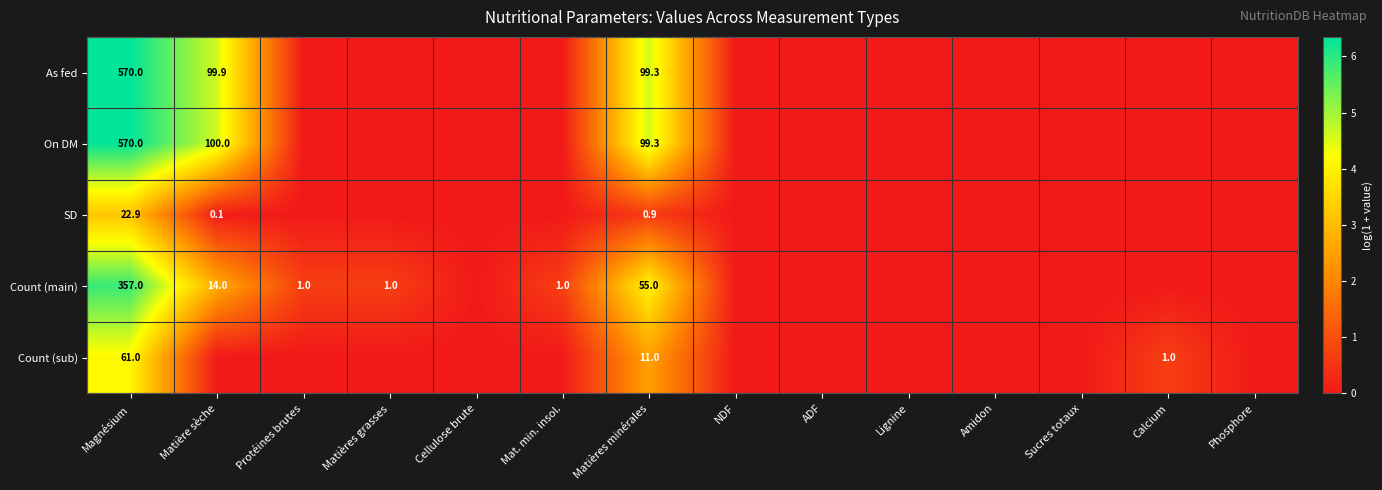

True or false: SD has a value of 0.4 at Matières minérales.

False